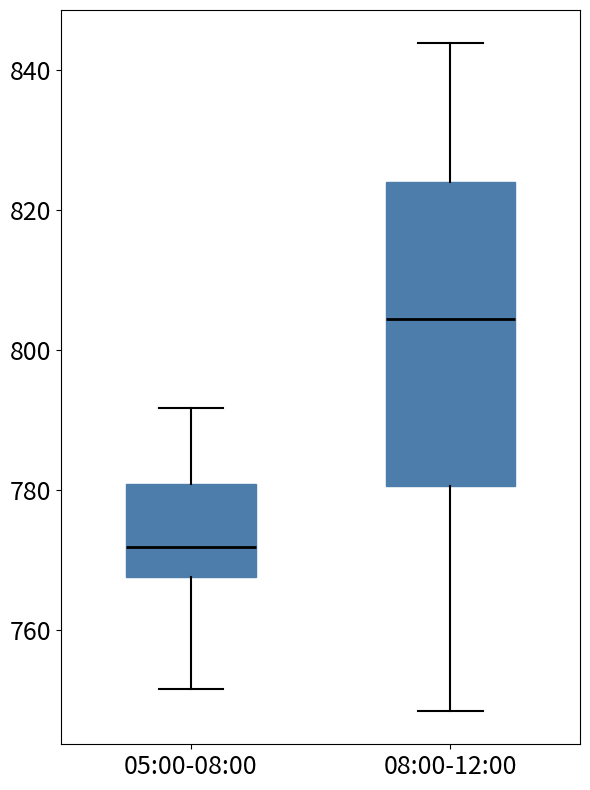

Reading left to right, transcribe this box plot: for each box, give where its median line is, the range the box spans, and where its two whiskers end, as read against the y-axis. The values are not printed on the chart, so give them approximately, as read against the axis.

05:00-08:00: median 772, box 768 to 780, whiskers 752 to 792
08:00-12:00: median 804, box 780 to 824, whiskers 748 to 844